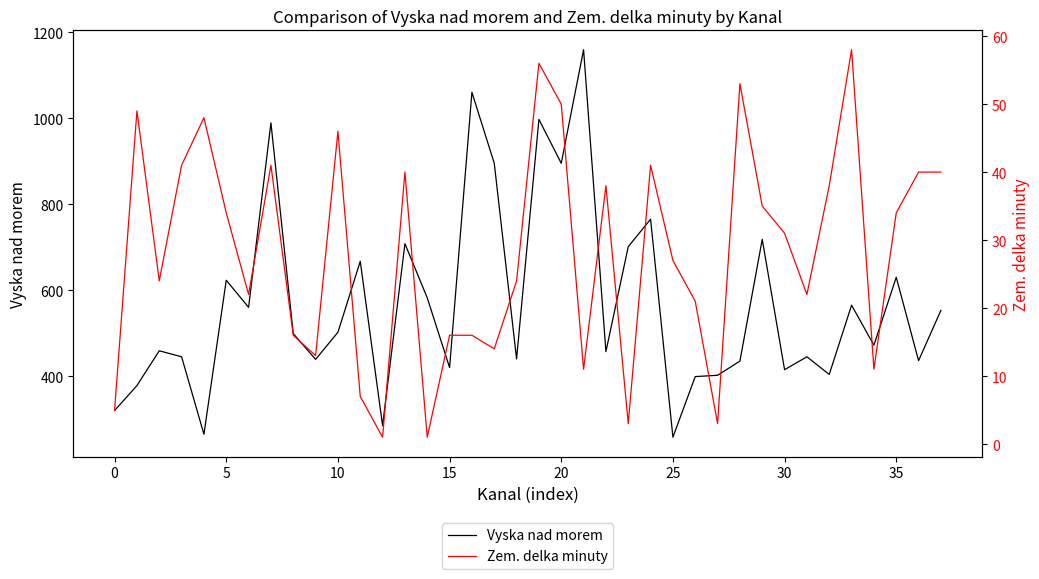

At which category is the sum across all series the highest?

21